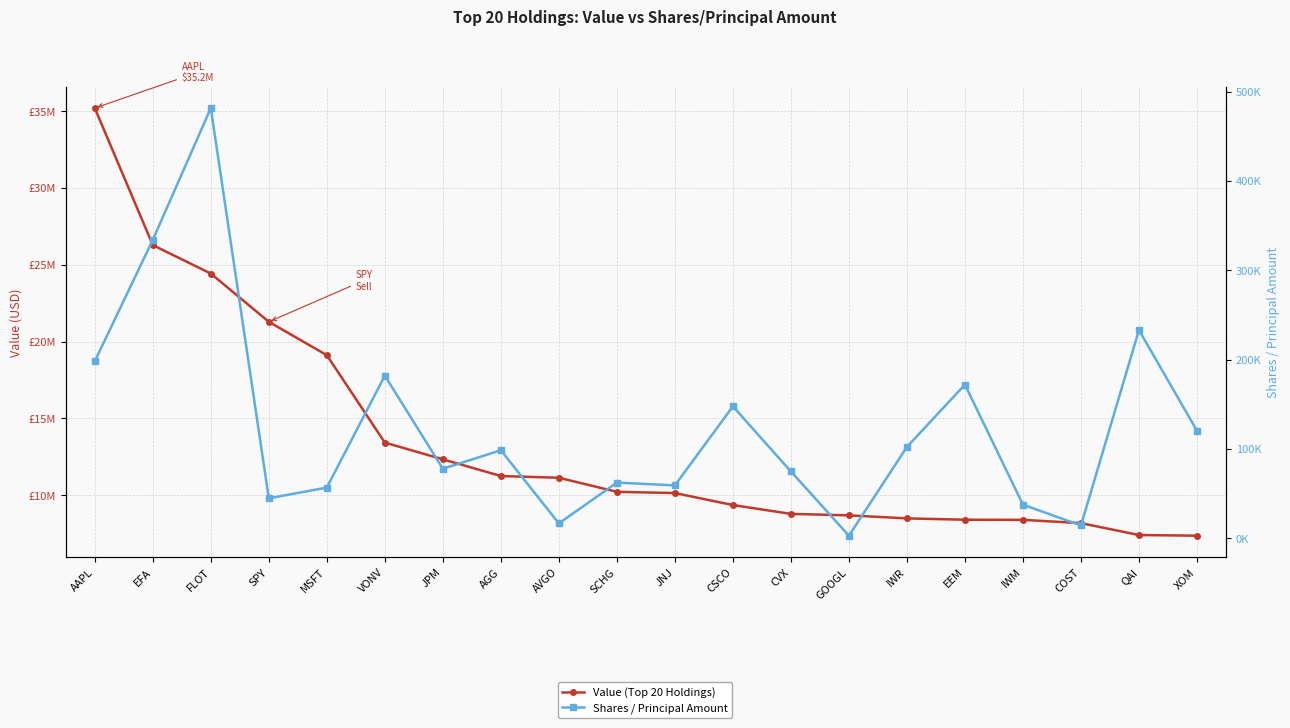

What position from the right is JPM?

14